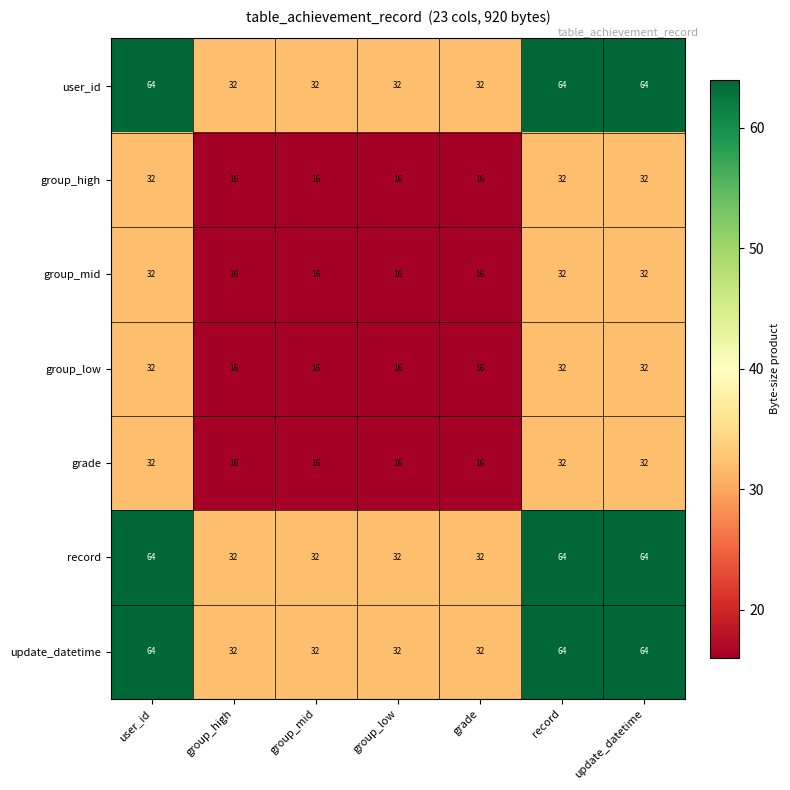

What is the minimum value shown in the chart?

16